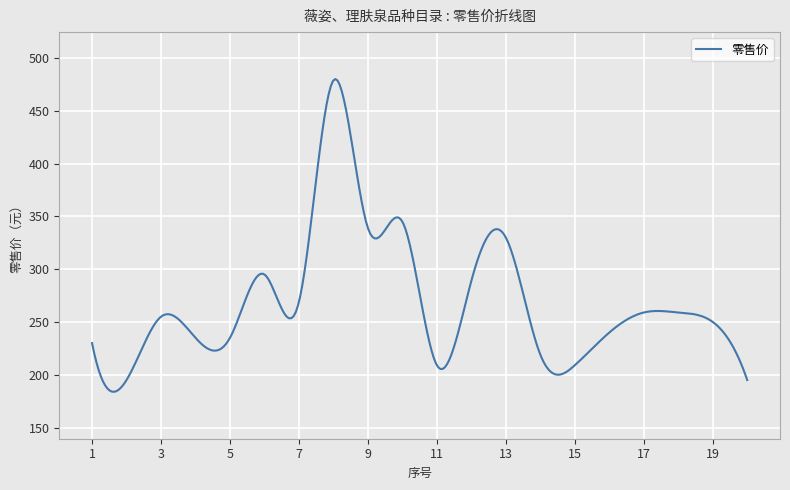

What is the greatest value displayed?

480.2